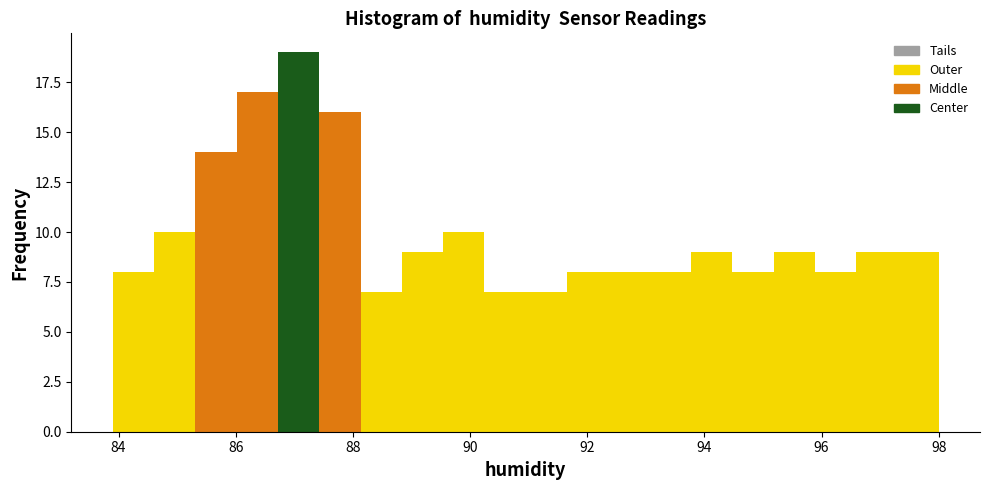

Around what value on the x-axis is the tallest bar? Give the approximate position of its centre, as read against the axis.

87.0